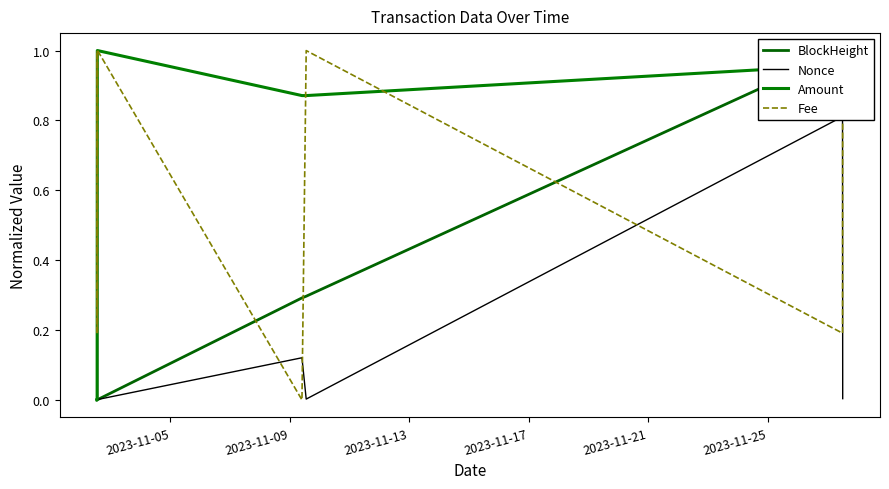

What are all the series names shown in the legend?

BlockHeight, Nonce, Amount, Fee